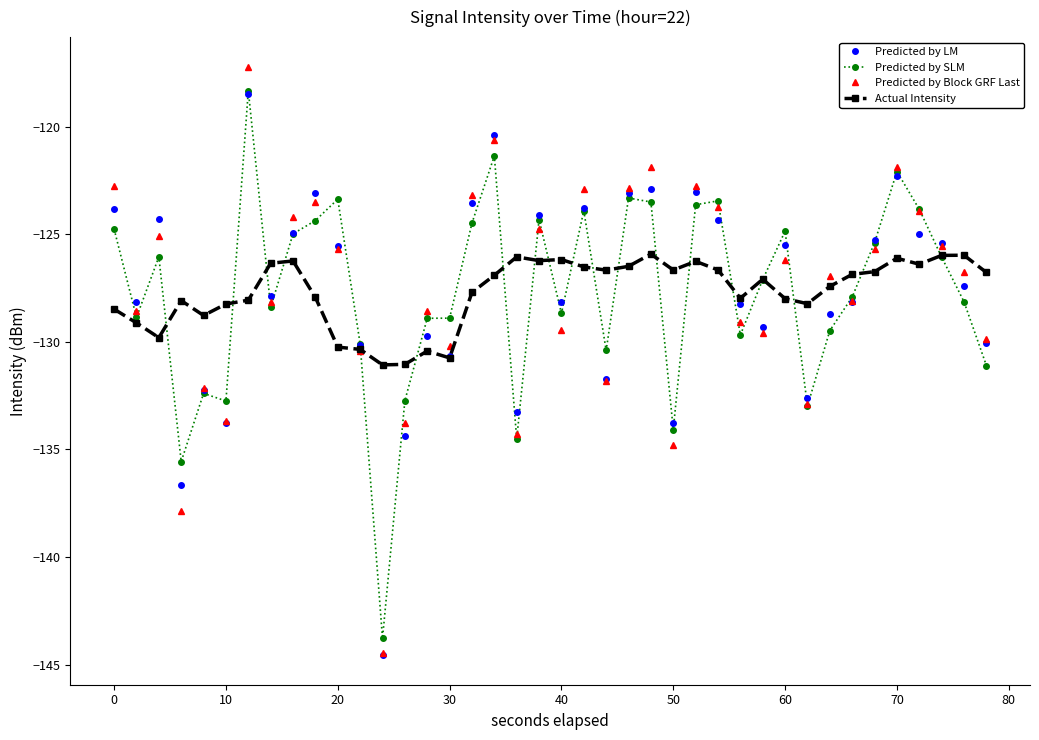

What is the minimum value shown in the chart?

-144.6